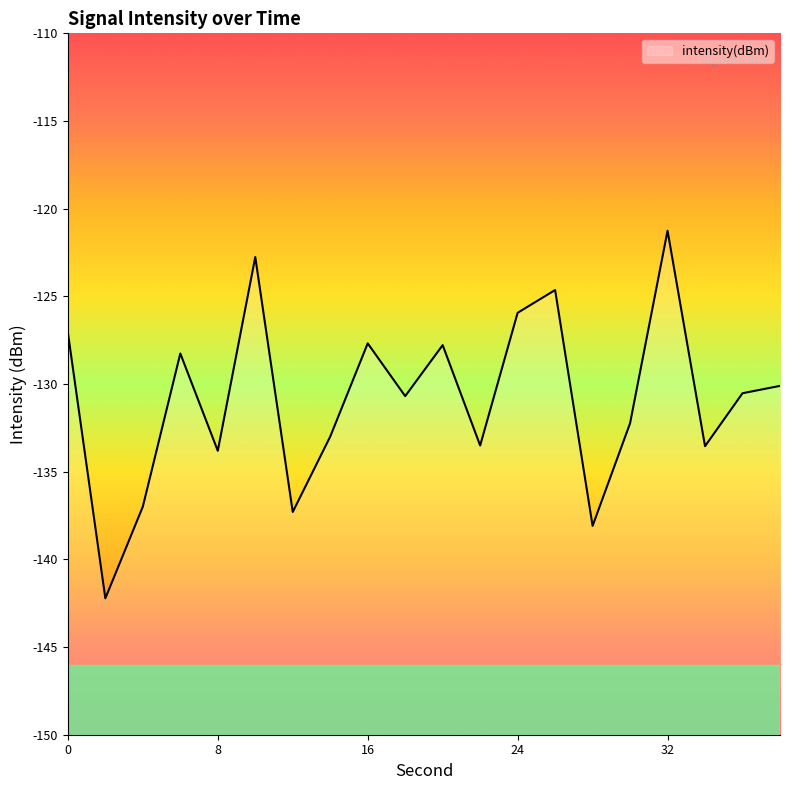

What is the sum of the values at 36 and 20?

-258.3